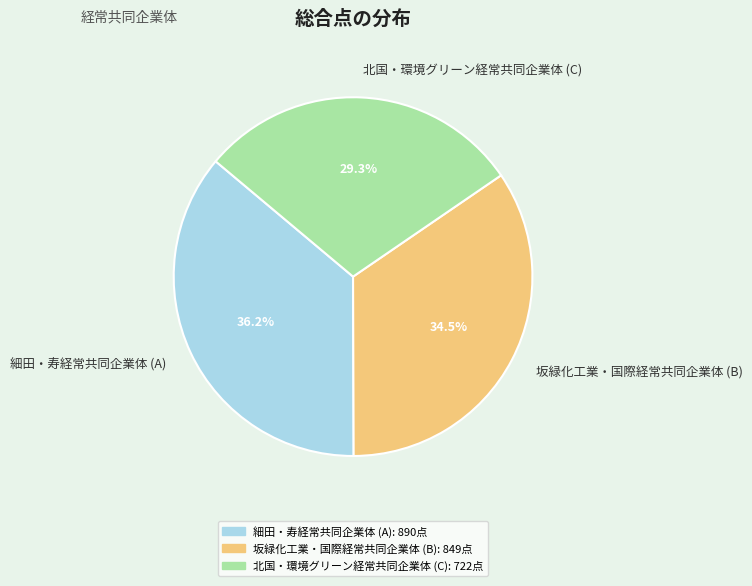

To the nearest percent, what portion does 北国・環境グリーン経常共同企業体 (C) represent?

29%